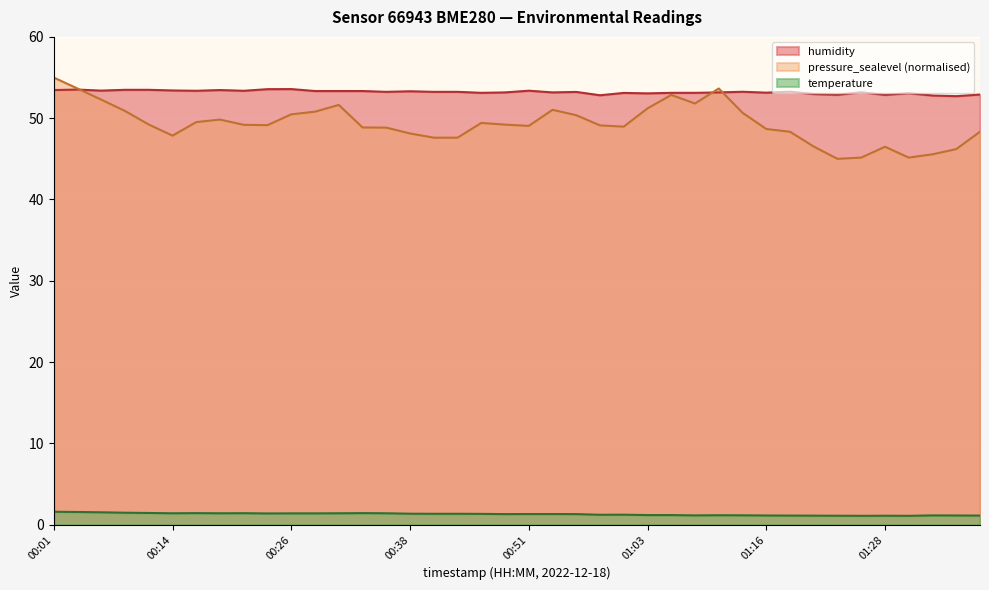

True or false: humidity and temperature intersect in this chart.

False